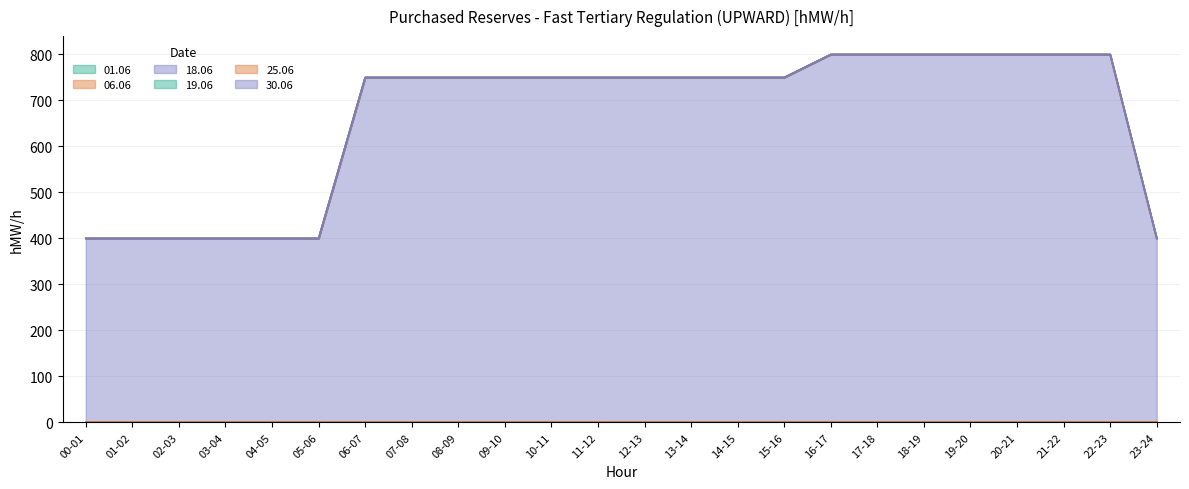

Count the number of categories in the chart.

24